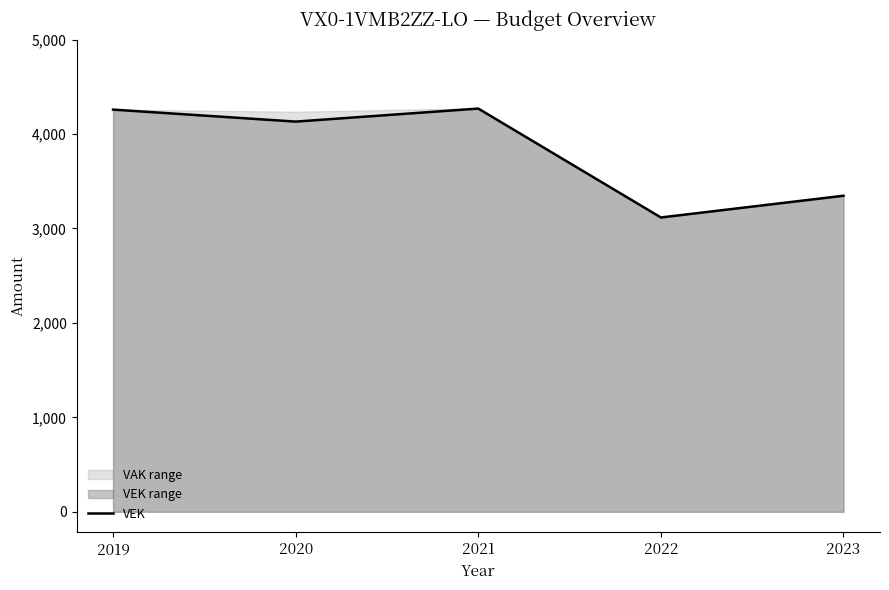

At which label does the data first exceed 4131?

2019